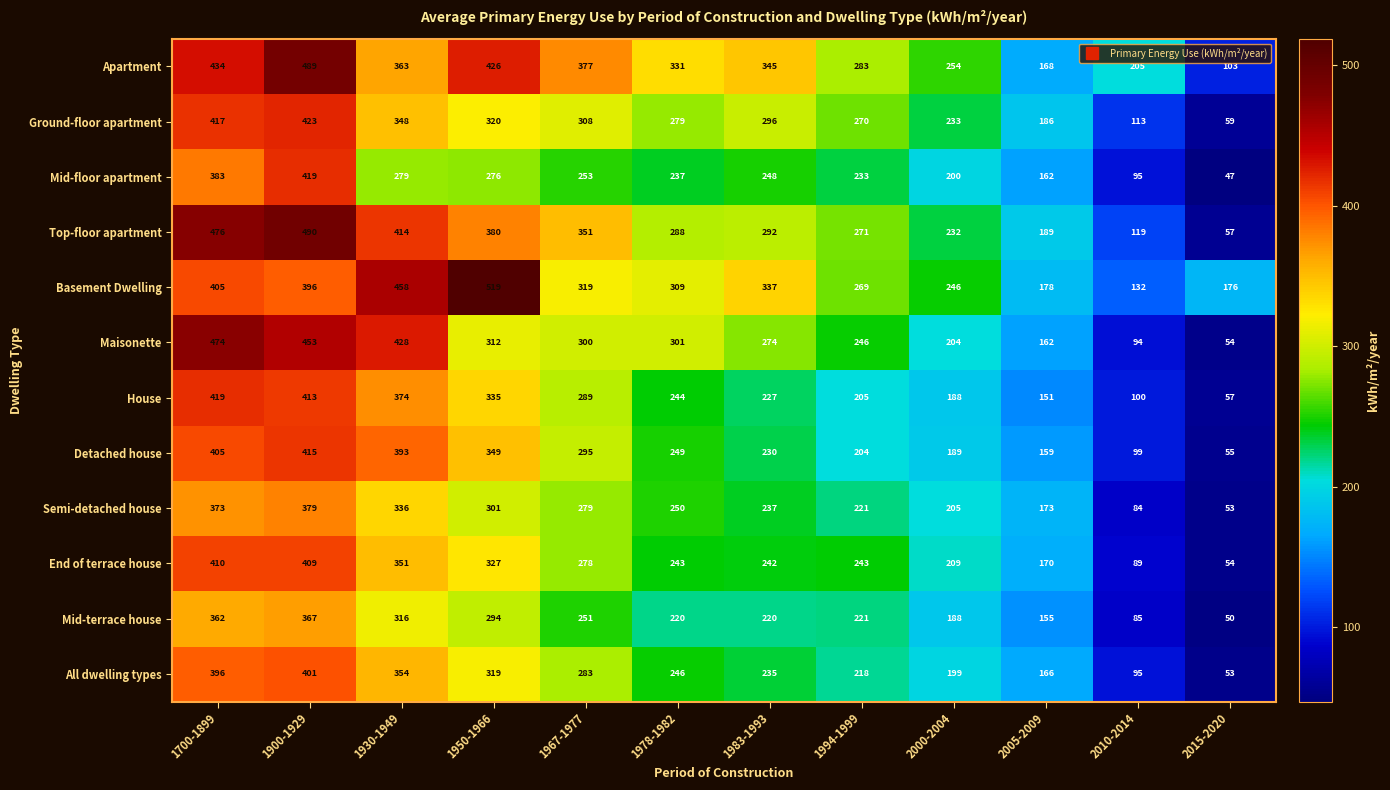

How many distinct data groups are displayed?

12